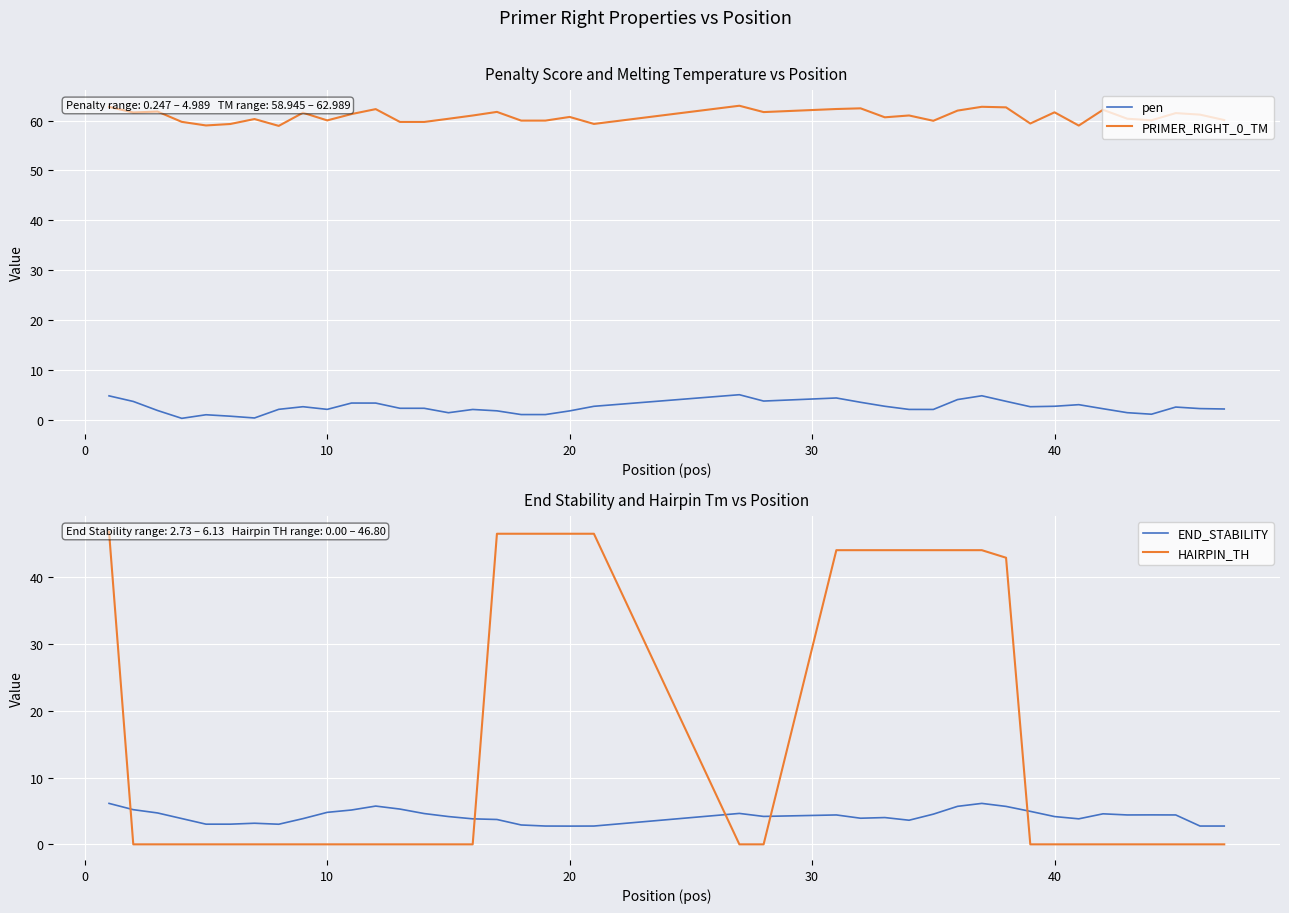

What is the lowest value of the END_STABILITY series?

2.7